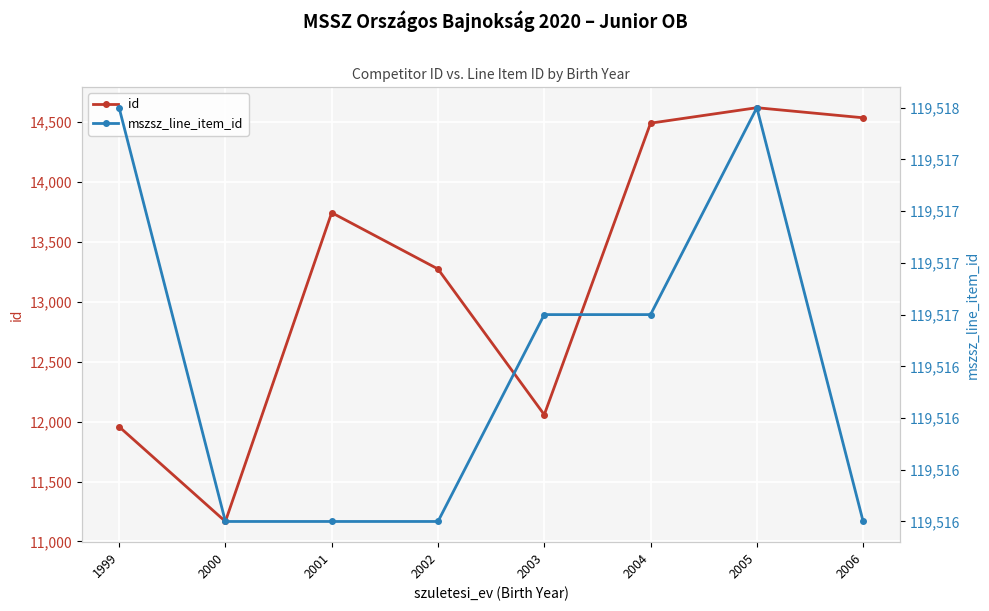

Does the chart display data point markers on the line(s)?

Yes